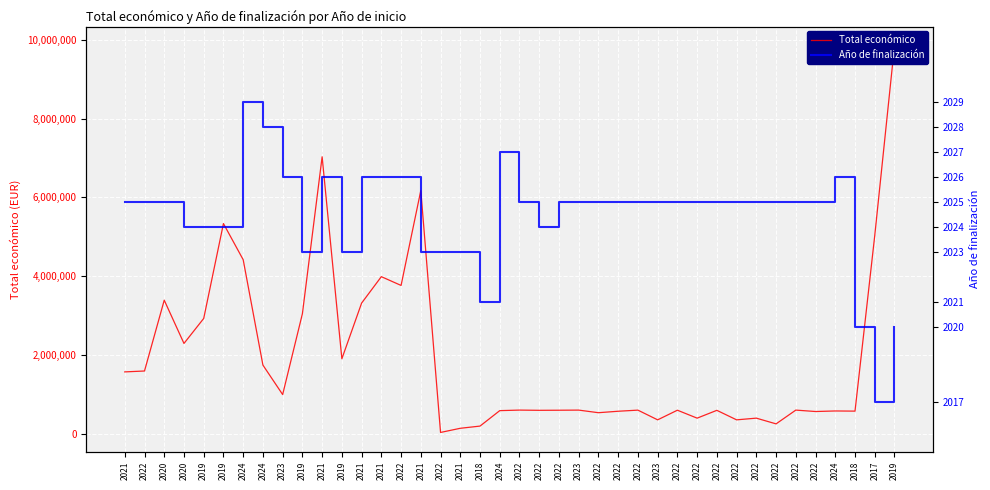

Read the Año de finalización value at 2019.

2023